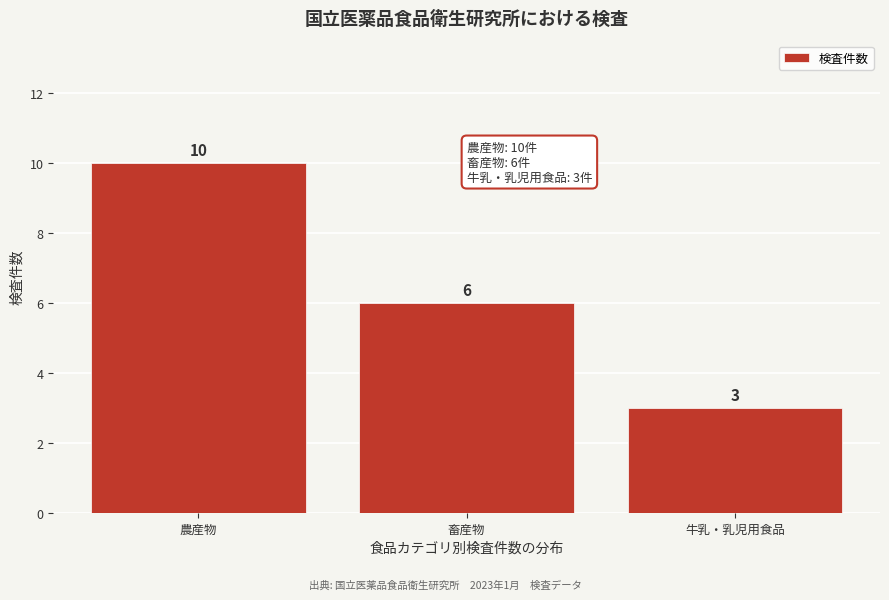

Reading right to left, transcribe all the data shown in this chart.

牛乳・乳児用食品=3	畜産物=6	農産物=10